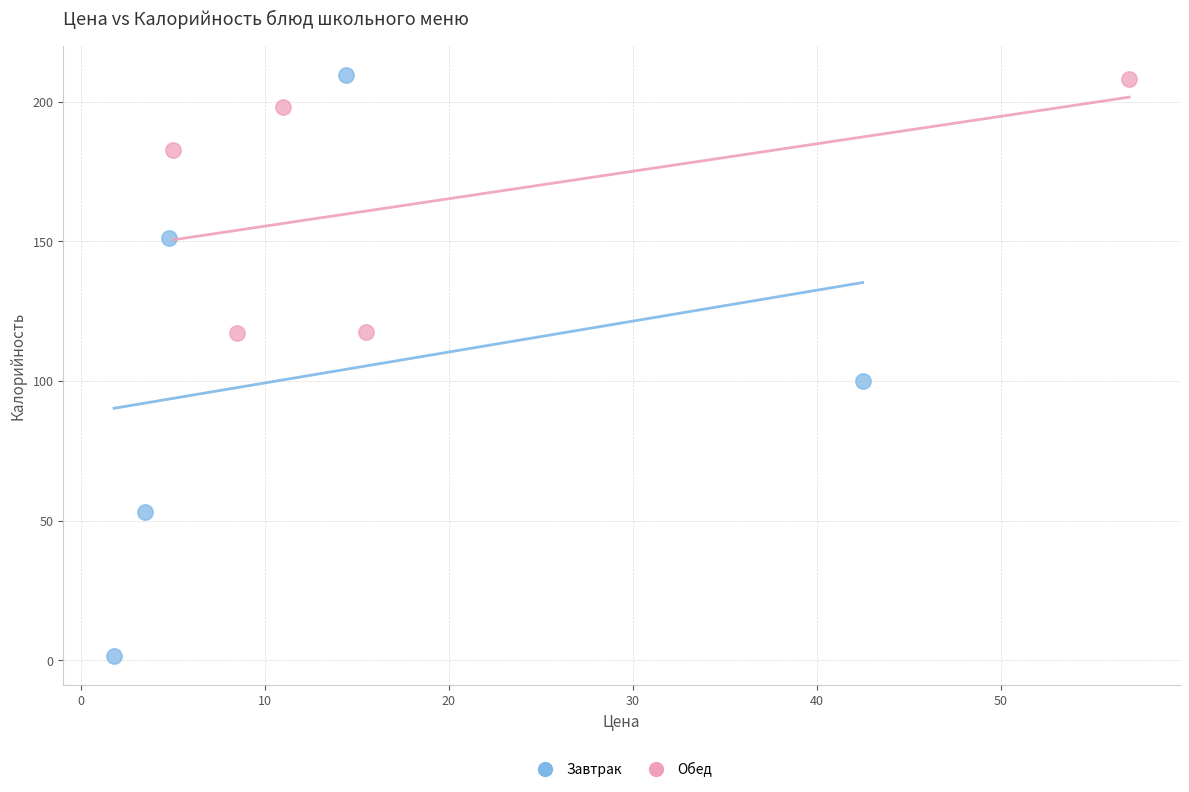

Which series has the widest spread of Y values?

Завтрак